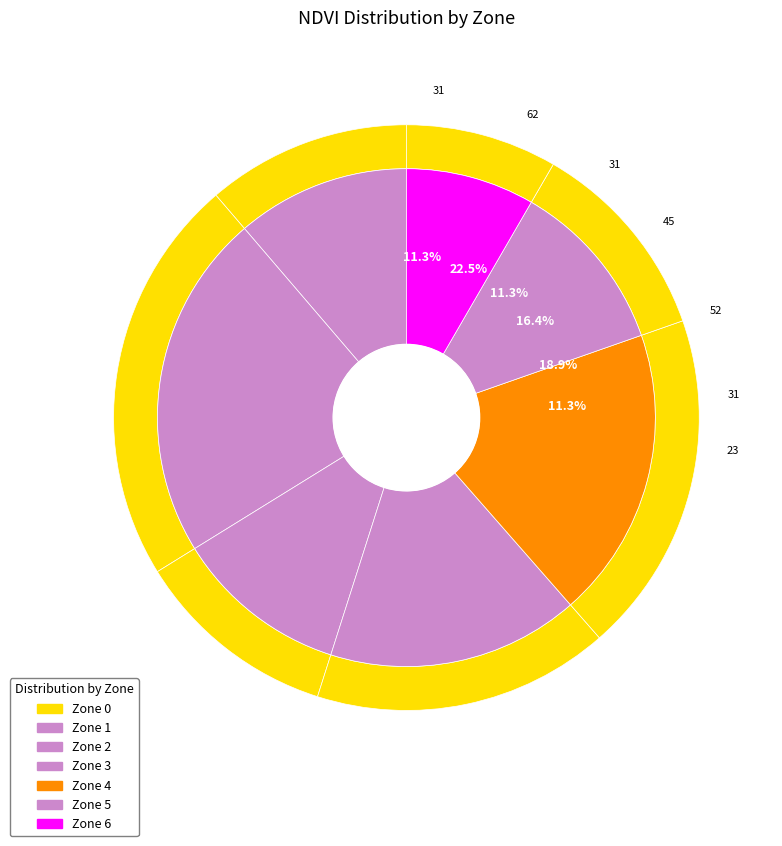

How many slices are in this pie chart?

7